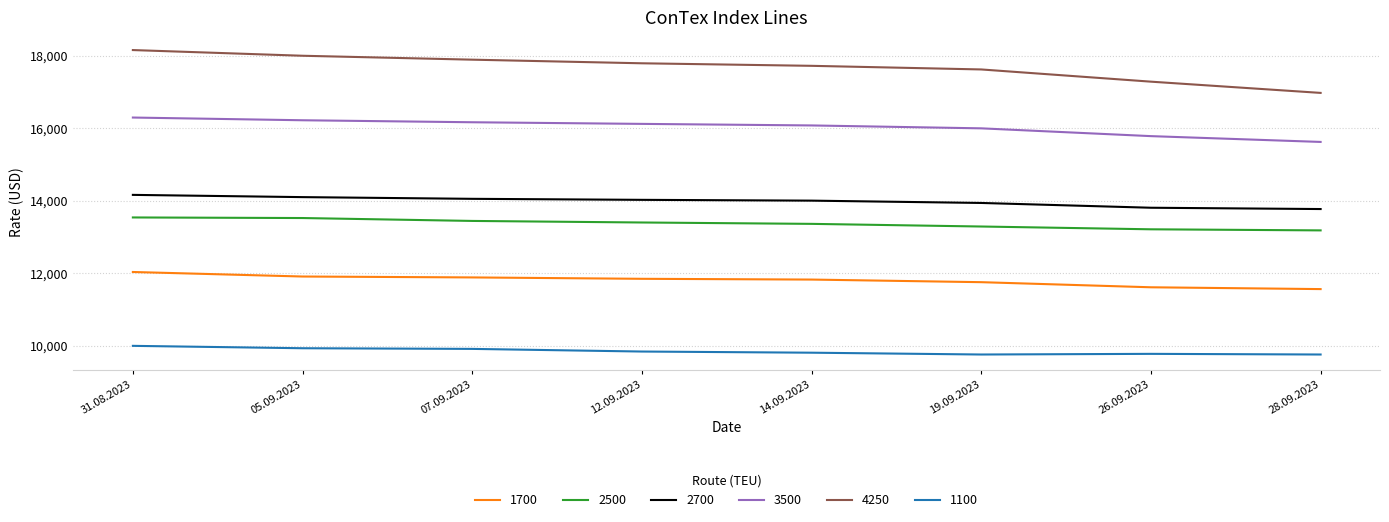

What is the total value across all series at 12.09.2023?

83036